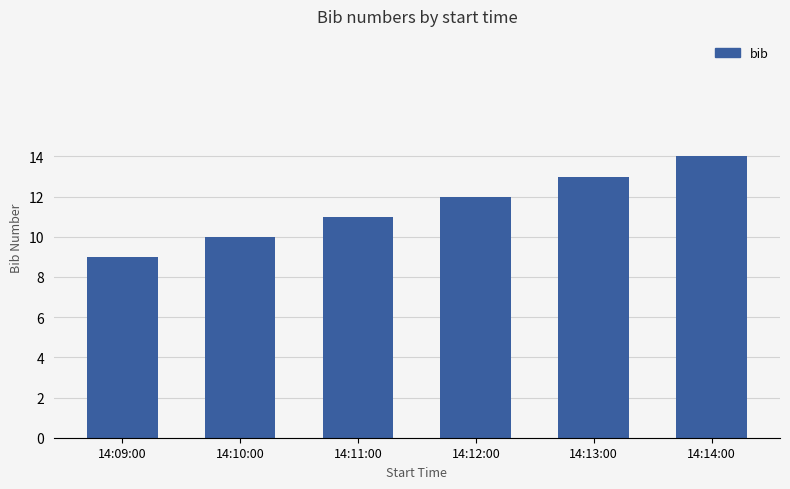

Rank the categories by value from highest to lowest.

14:14:00, 14:13:00, 14:12:00, 14:11:00, 14:10:00, 14:09:00